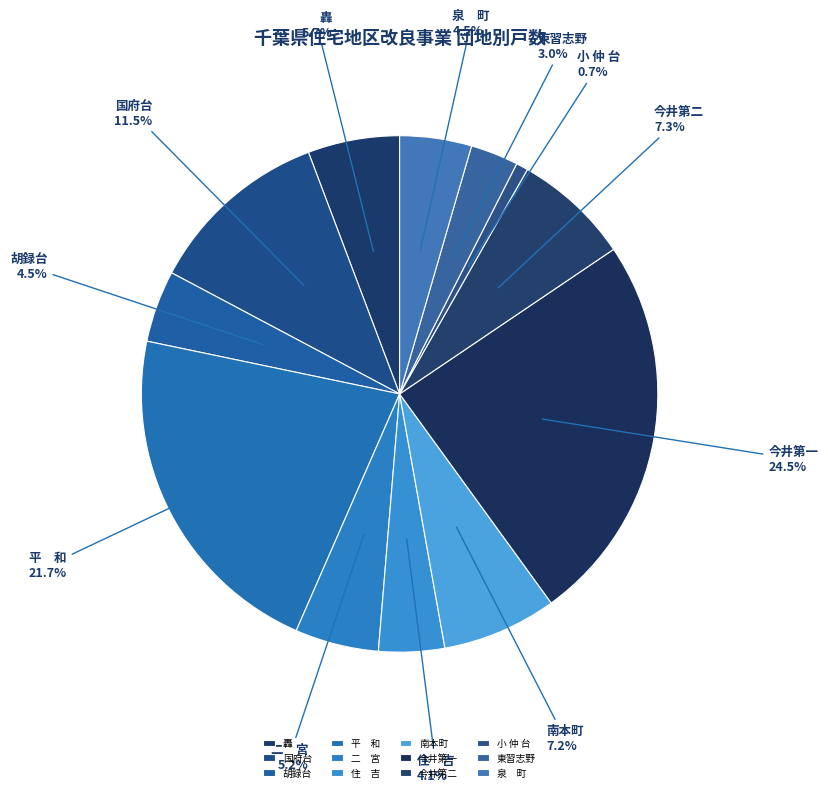

To the nearest percent, what is the average slice percentage?

8%